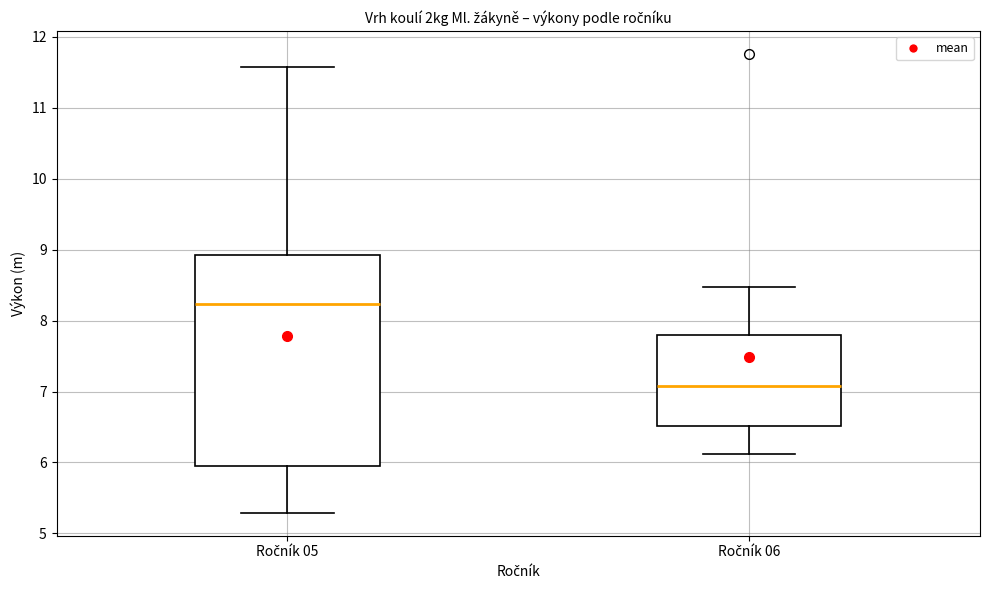

Where is the upper edge of the box for Ročník 06 on the y-axis? The values are not printed on the chart, so give them approximately, as read against the axis.

7.8